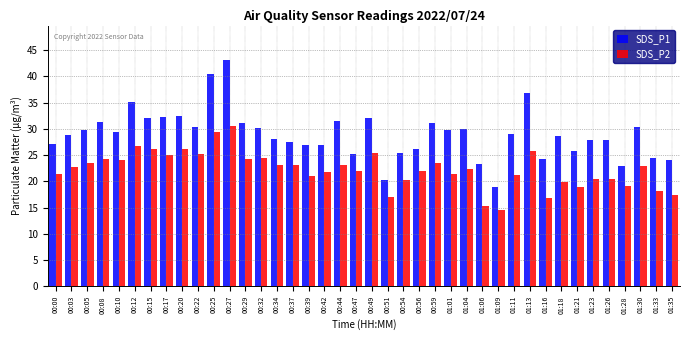

At which category is the sum across all series the highest?

00:27